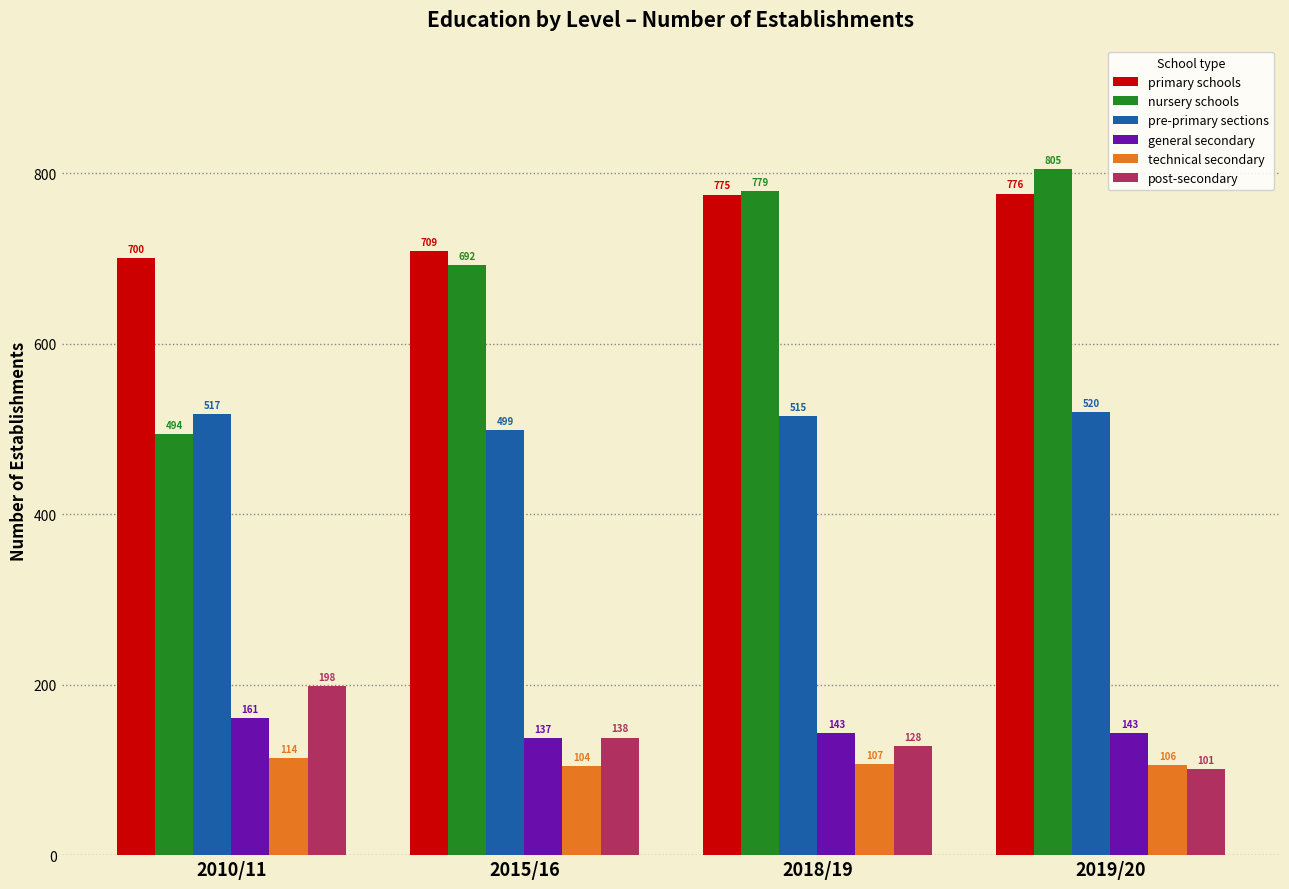

Is the value of post-secondary at 2010/11 greater than the value of technical secondary at 2019/20?

Yes